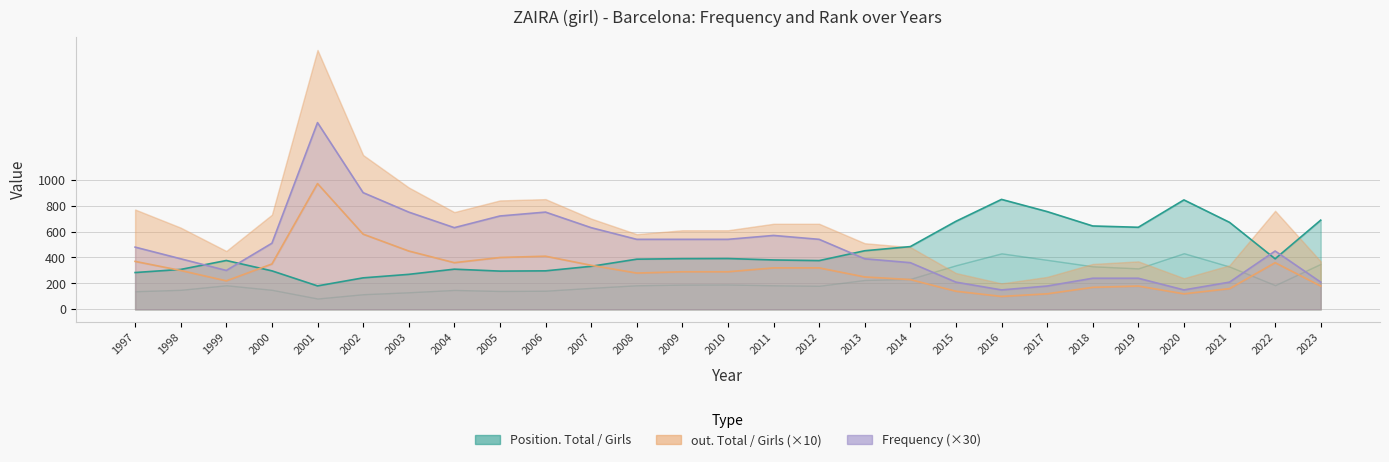

The out. Total (×10) series shows 100 at 1997. True or false?

False